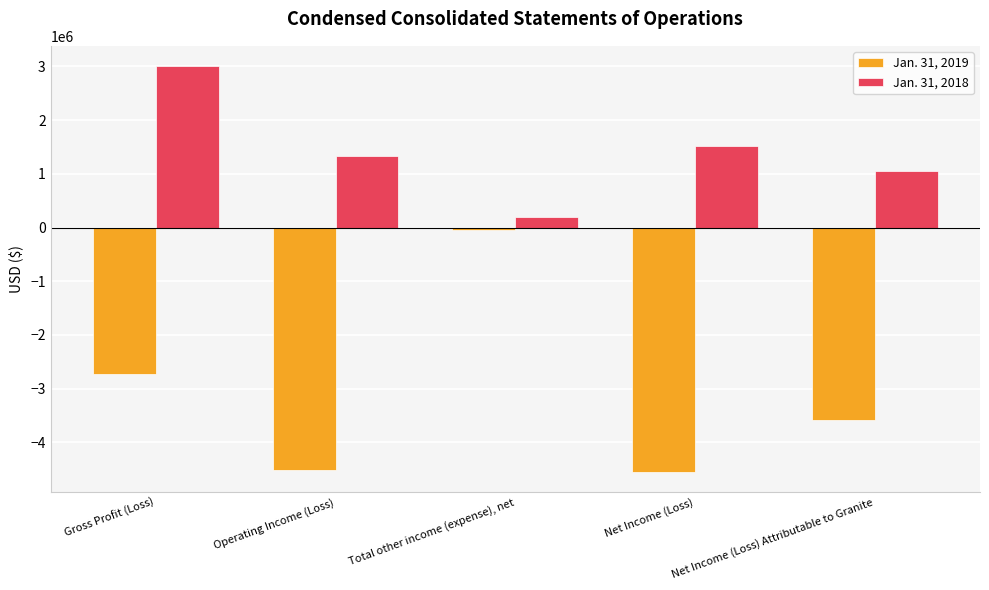

What is the sum of all Jan. 31, 2019 values?

-15402281